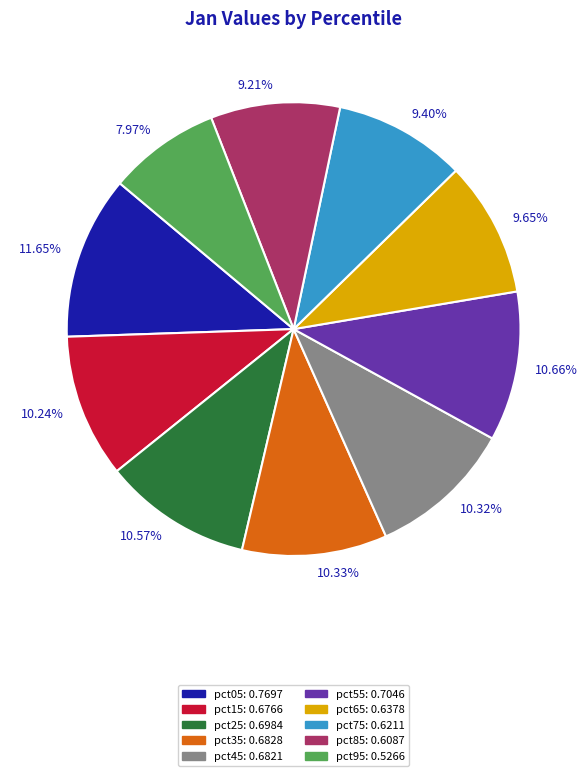

Which category has the smallest portion of the pie?

7.97%